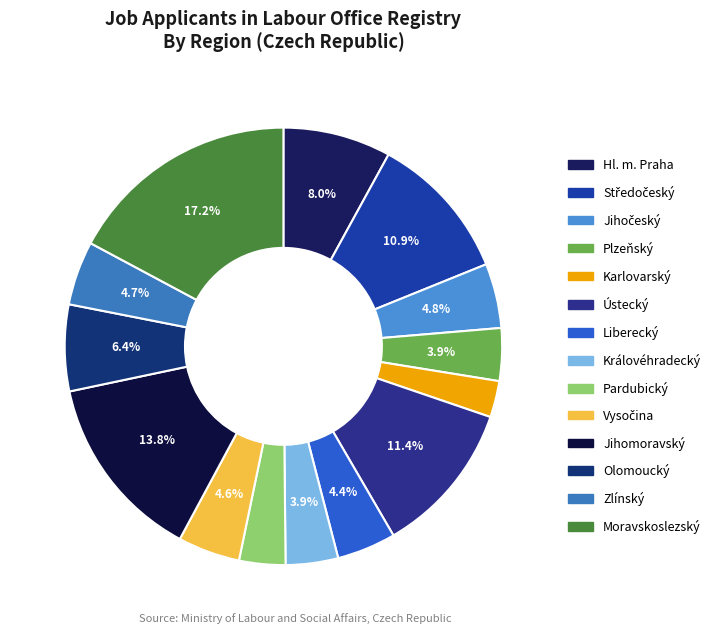

What percentage is the Královéhradecký slice, to the nearest percent?

4%